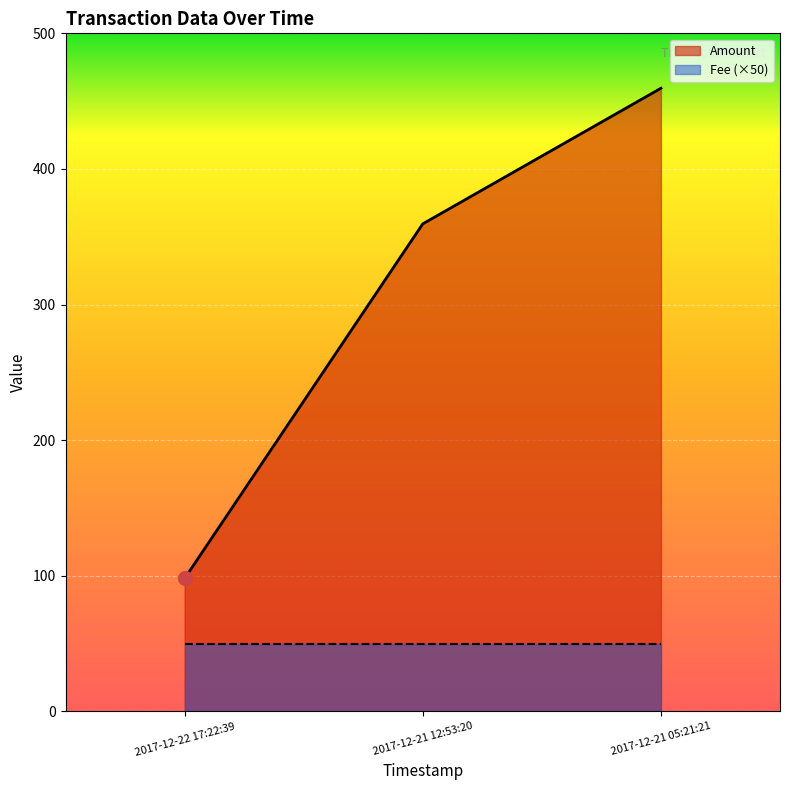

Does the chart display data point markers on the line(s)?

No